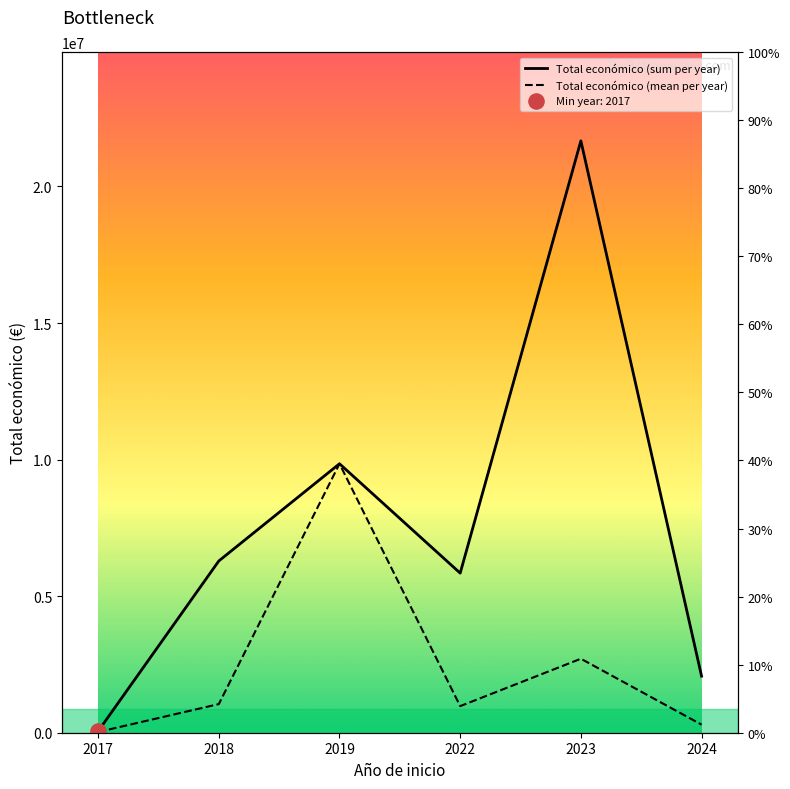

What are all the series names shown in the legend?

Total económico (sum per year), Total económico (mean per year)